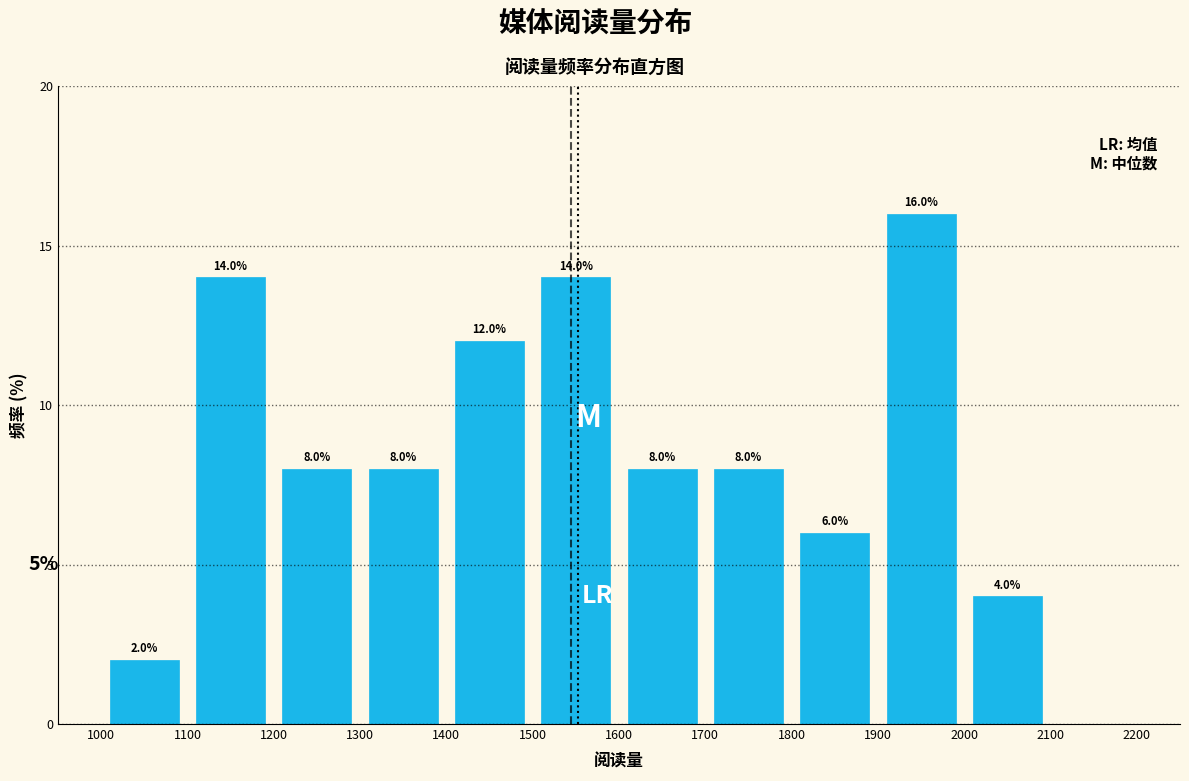

Which range on the x-axis has the tallest bar?

1900 to 2000